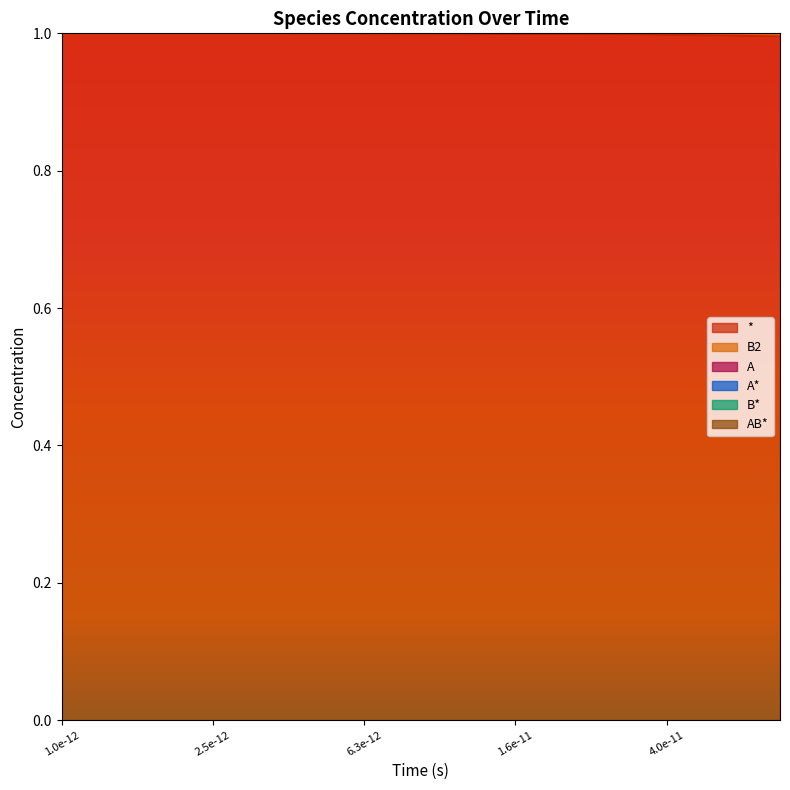

True or false: * has a value of 1.3 at 19.

False